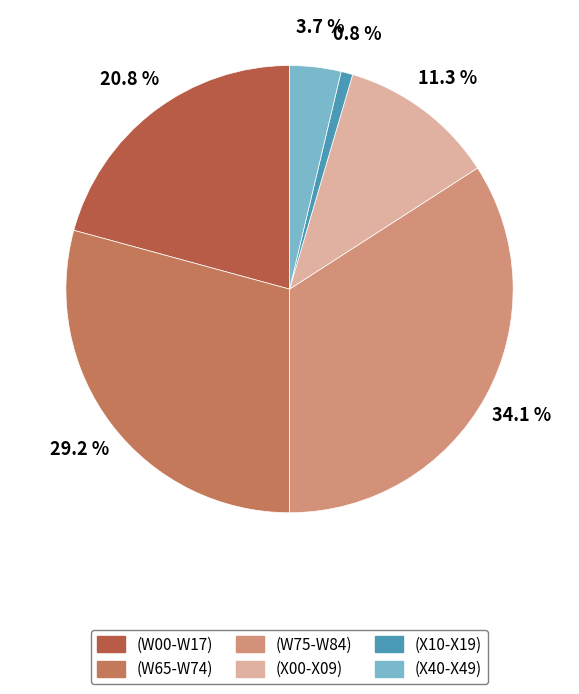

Approximately how many times larger is the value at (W75-W84) compared to (X40-X49)?

9.2